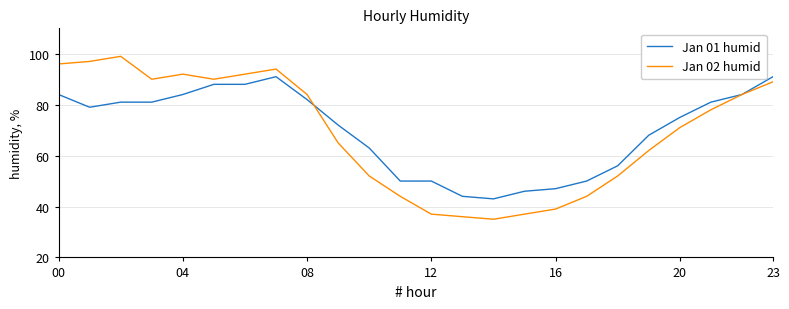

How many lines are shown in the chart?

2